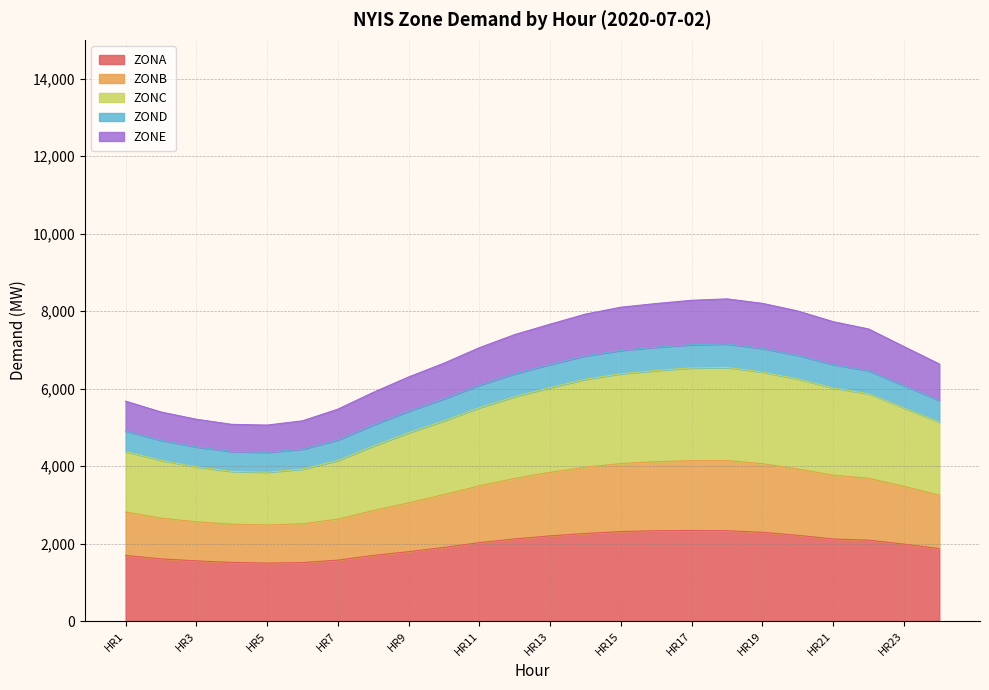

Which has a higher value, HR11 or HR18?

HR18